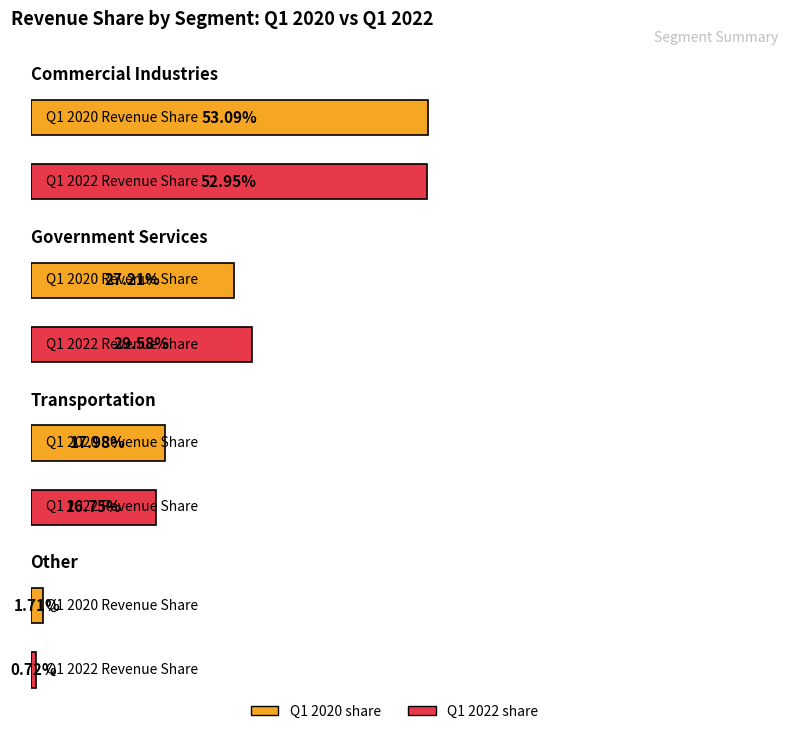

Is the value of Government Services at FY 2020 greater than the value of Other at Q1 2022?

Yes